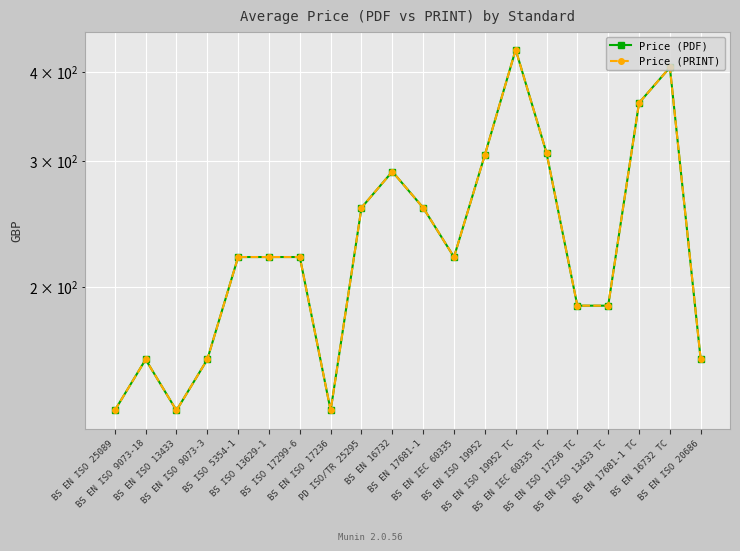

At which category is the sum across all series the highest?

BS EN ISO 19952 TC